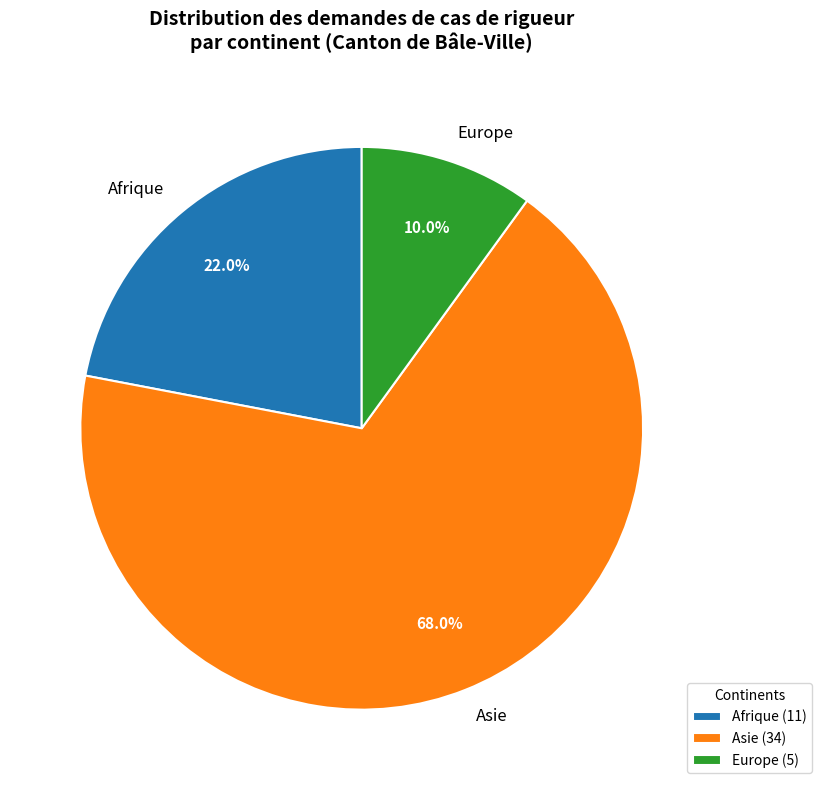

Is it true that Afrique is 30% of the pie?

False